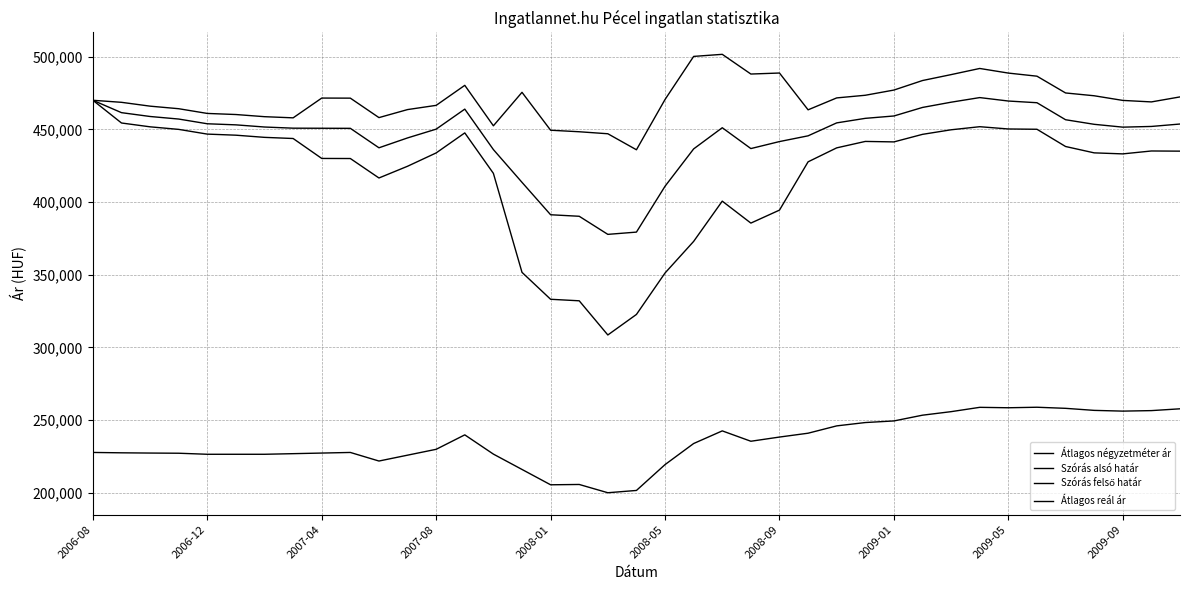

In Szórás alsó határ, how many points are higher than both neighbors (excluding endpoints)?

5